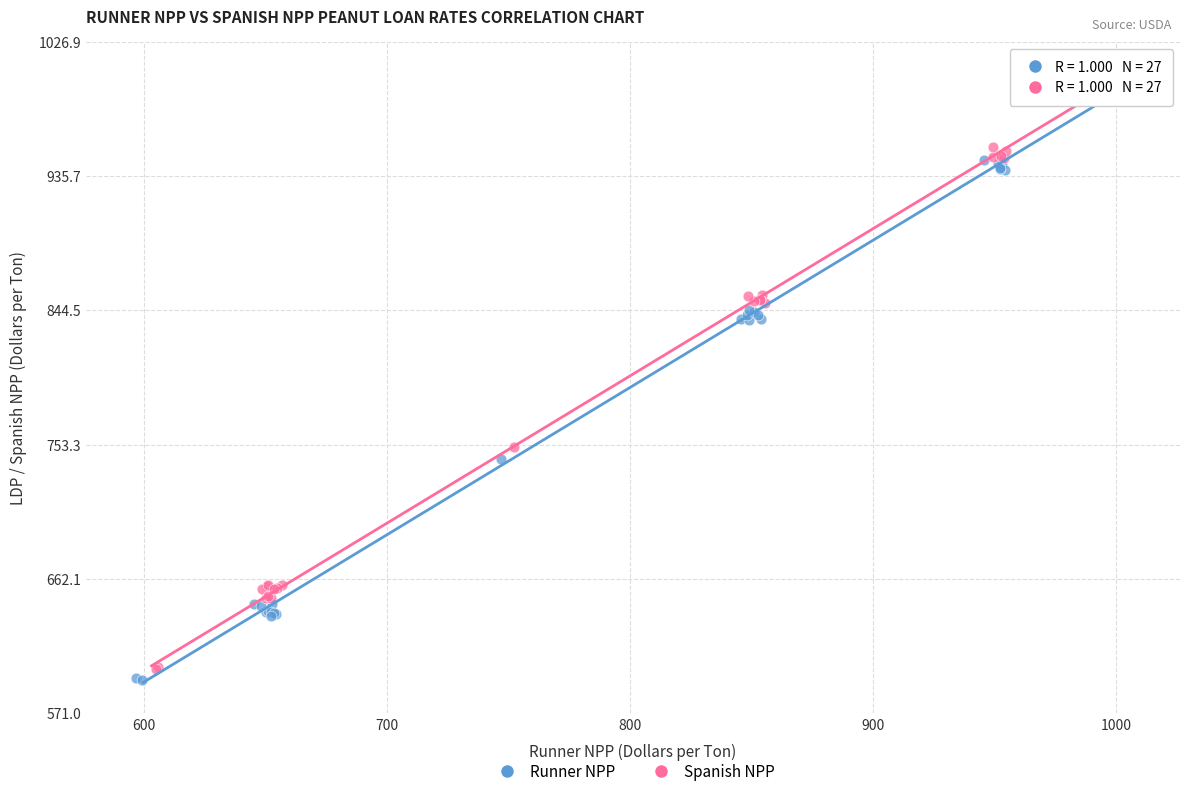

Which series reaches the maximum Y coordinate?

Spanish NPP